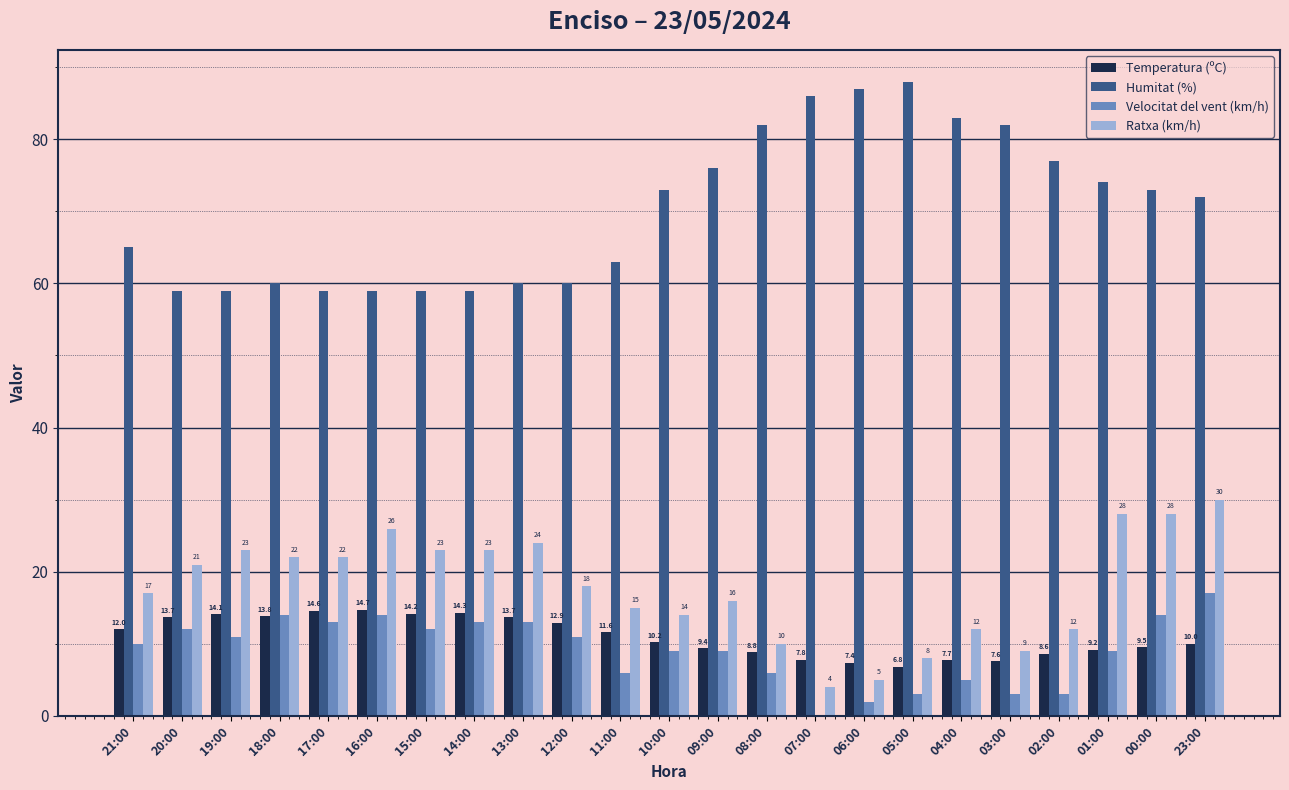

What is the spread (max minus min) of values at 02:00?

74.0